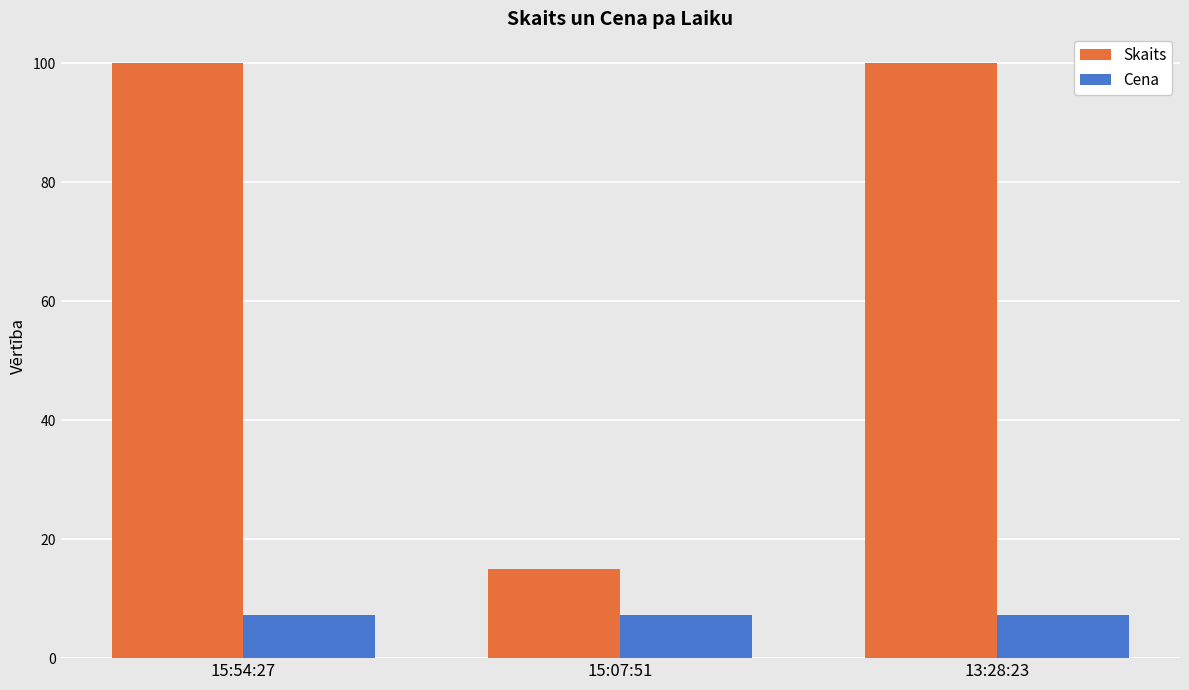

What are all the series names shown in the legend?

Skaits, Cena